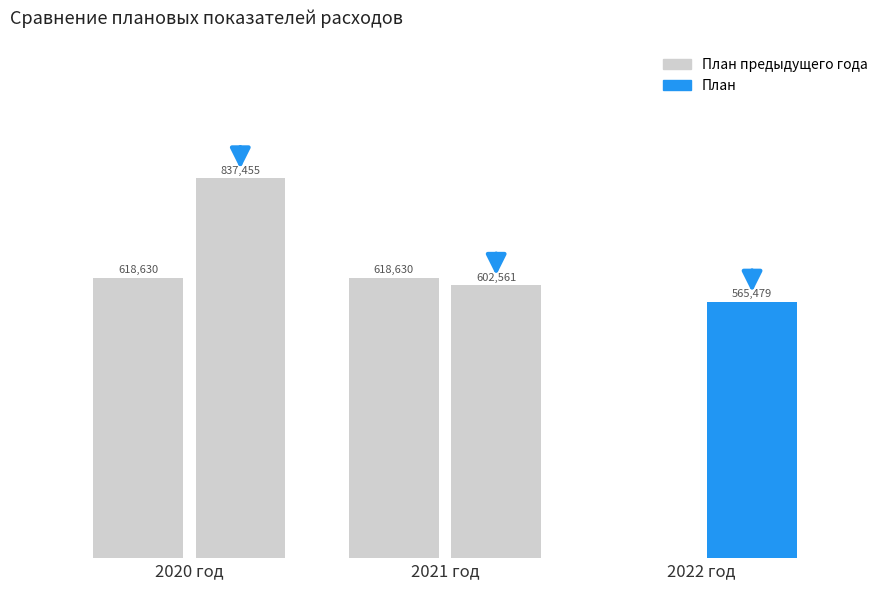

Which series has the widest spread of values?

План предыдущего года